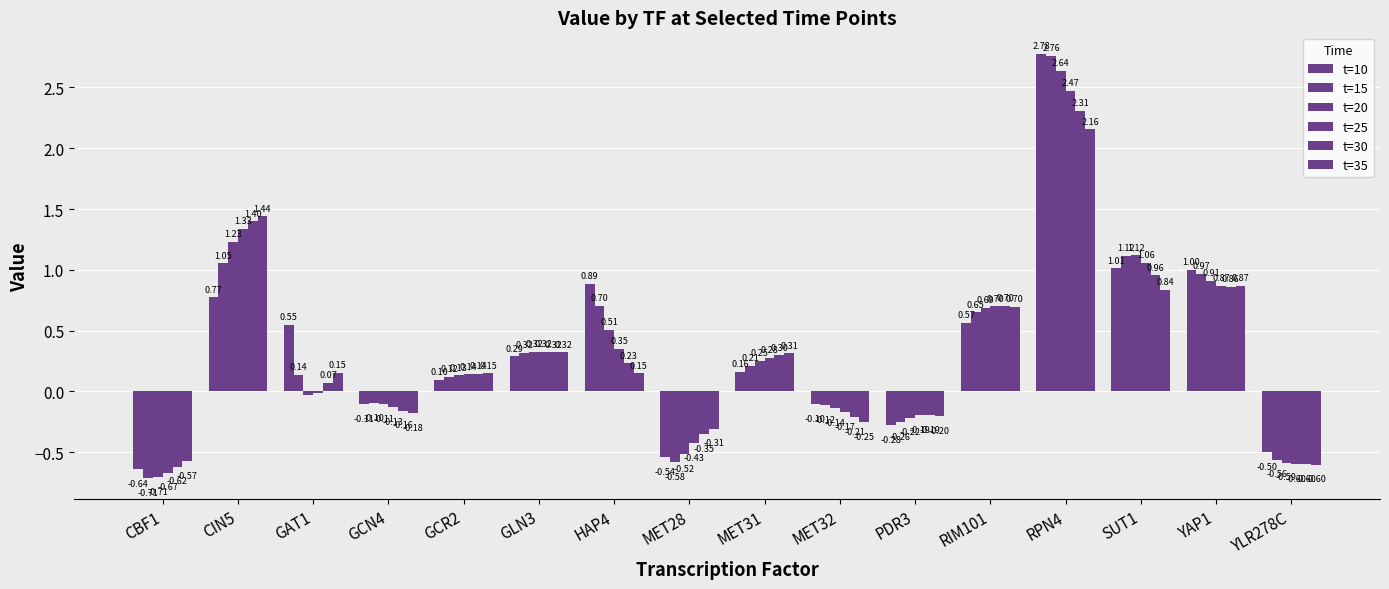

Between CBF1 and GAT1, which series saw the biggest shift?

t=10